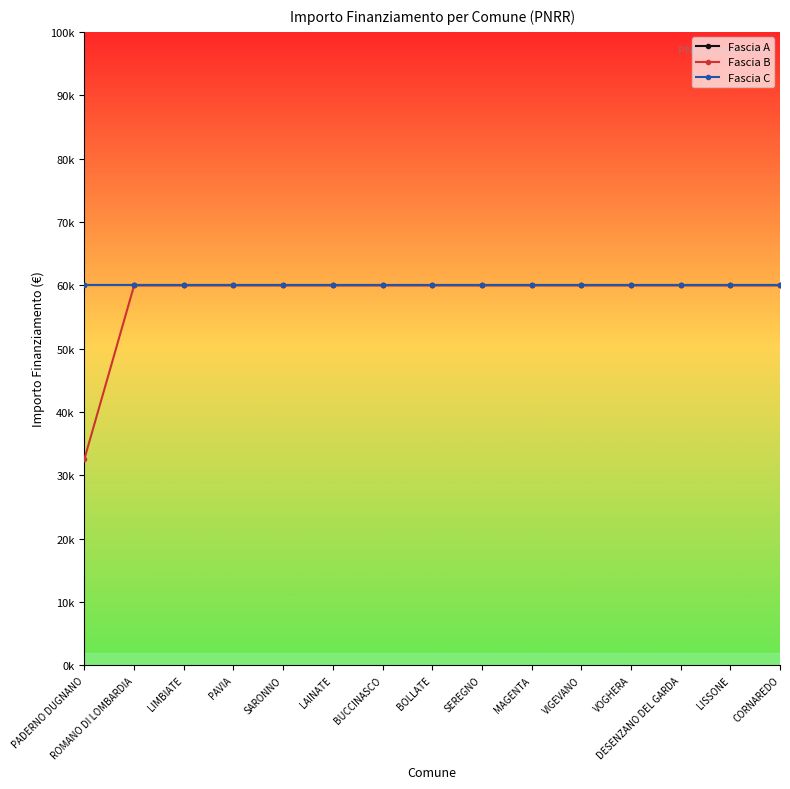

Does the chart have visible grid lines?

No